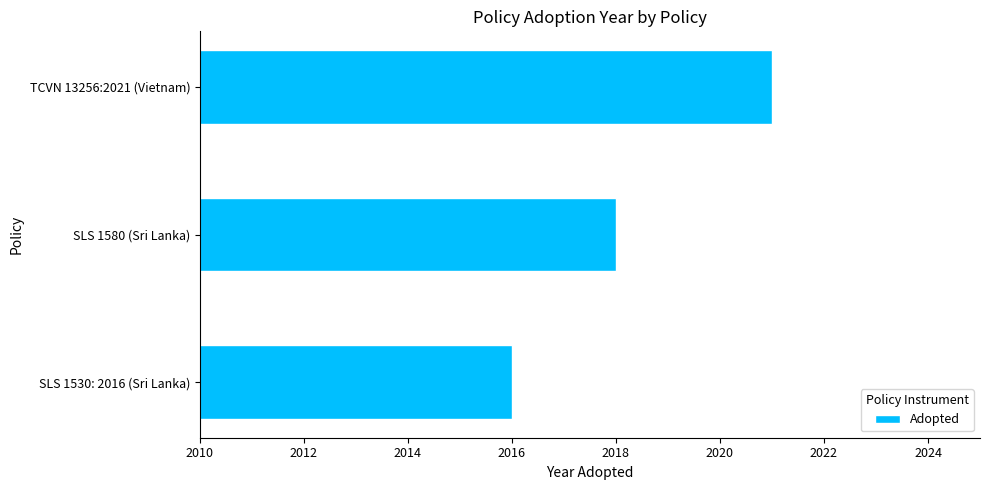

What is the ratio of the value at TCVN 13256:2021 (Vietnam) to the value at SLS 1530: 2016 (Sri Lanka)?

1.0